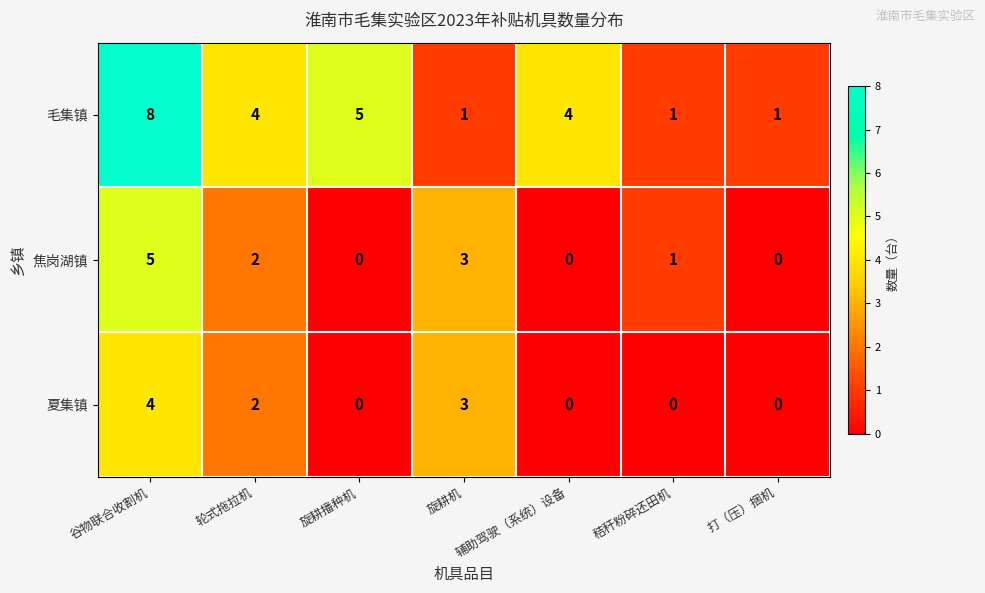

Between 轮式拖拉机 and 打（压）捆机, which series saw the biggest shift?

毛集镇